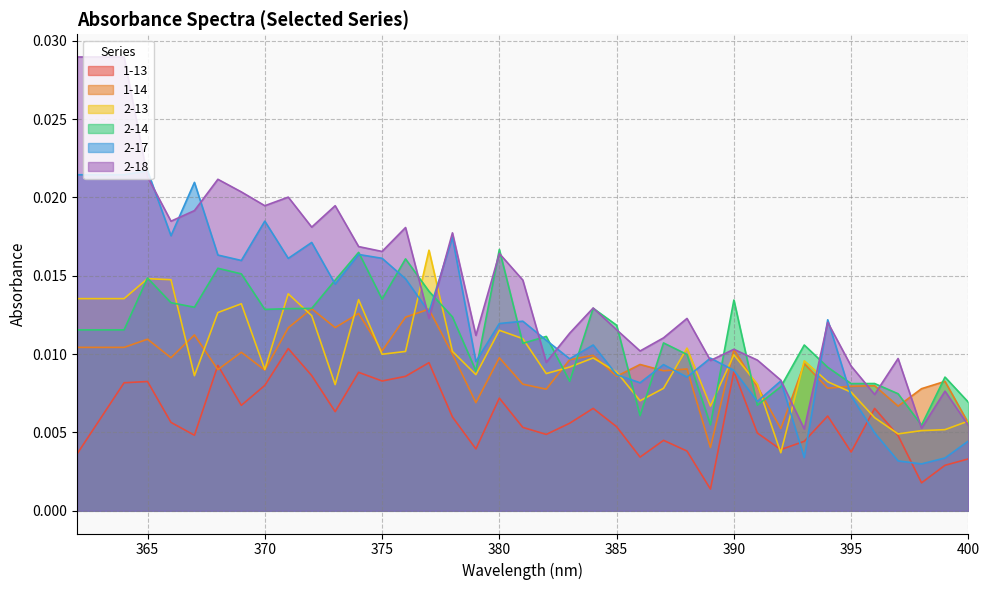

The 1-14 series shows 0.0 at 397. True or false?

True